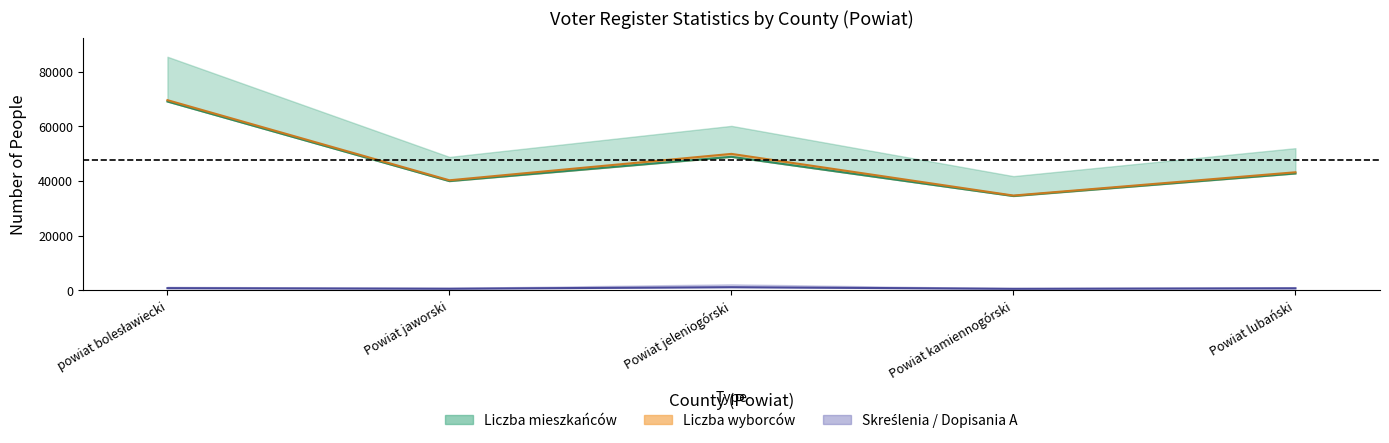

Rank the categories by wpisanych z urzędu value from lowest to highest.

Powiat kamiennogórski, Powiat jaworski, Powiat lubański, Powiat jeleniogórski, powiat bolesławiecki